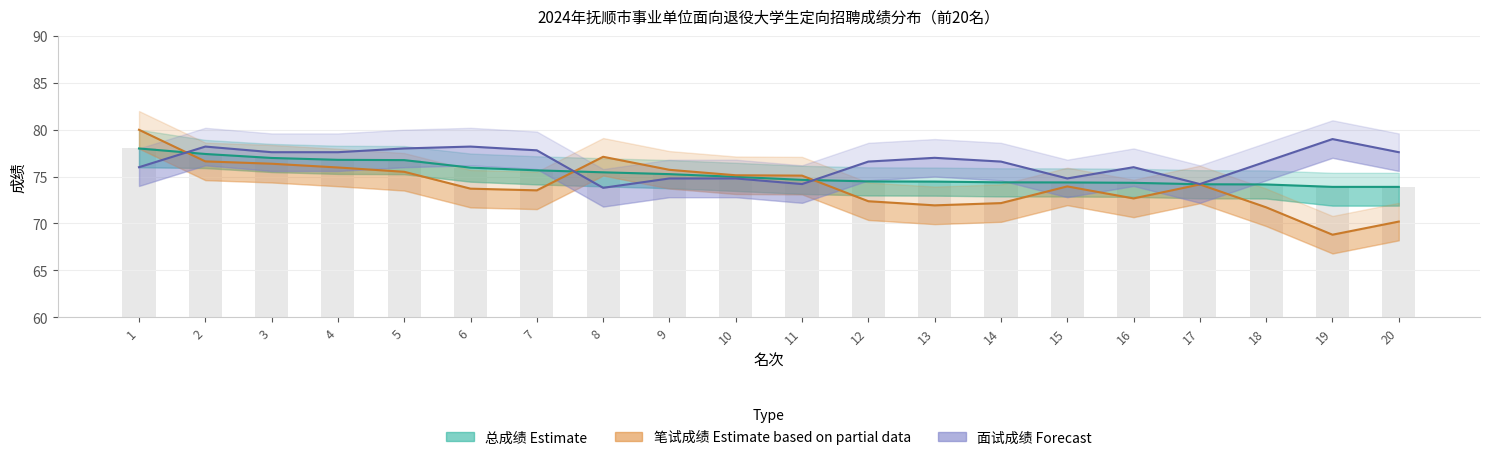

What are all the series names shown in the legend?

总成绩 (Estimate), 笔试成绩 (Estimate based on partial data), 面试成绩 (Forecast)